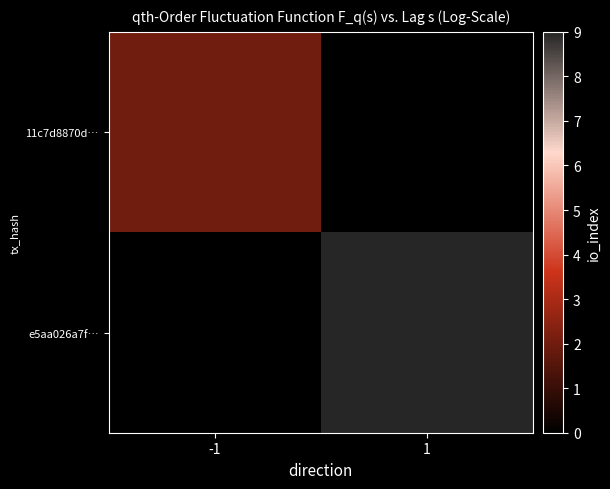

Reading left to right, transcribe all the data shown in this chart.

11c7d8870d…: -1=2	1=0
e5aa026a7f…: -1=0	1=9